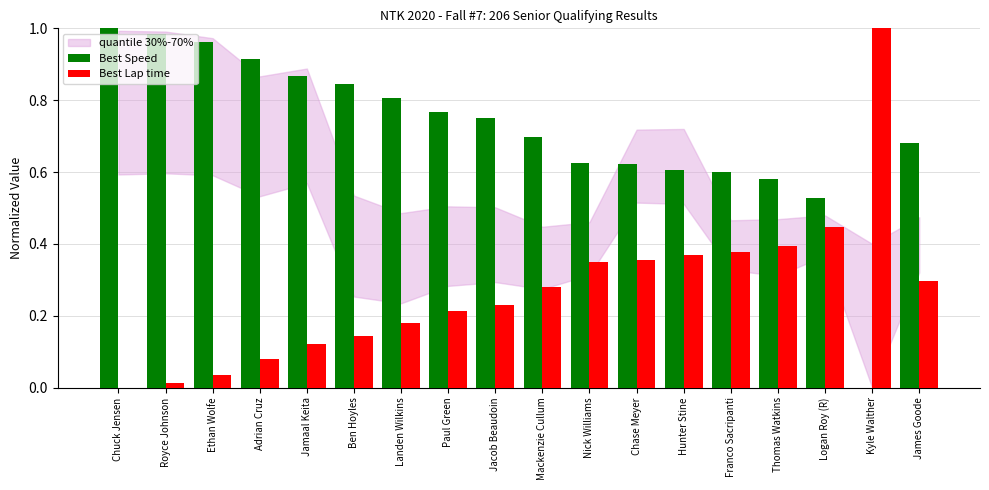

The Best Lap time series shows 1.5 at Kyle Walther. True or false?

False